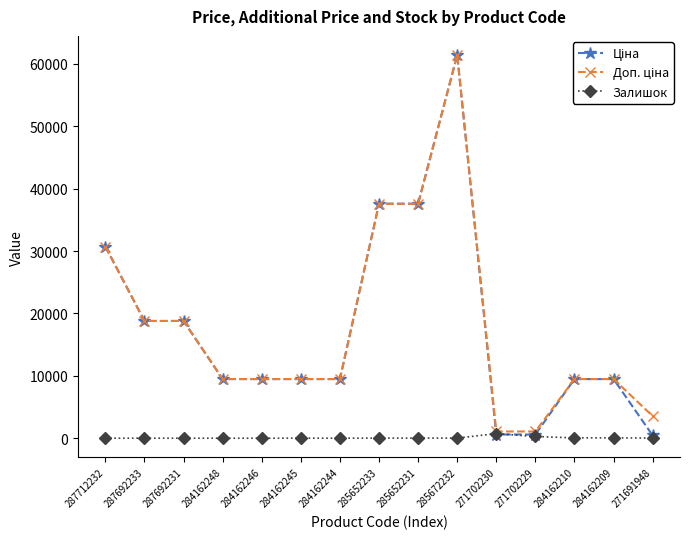

What is the label of the 5th point from the right?

271702230